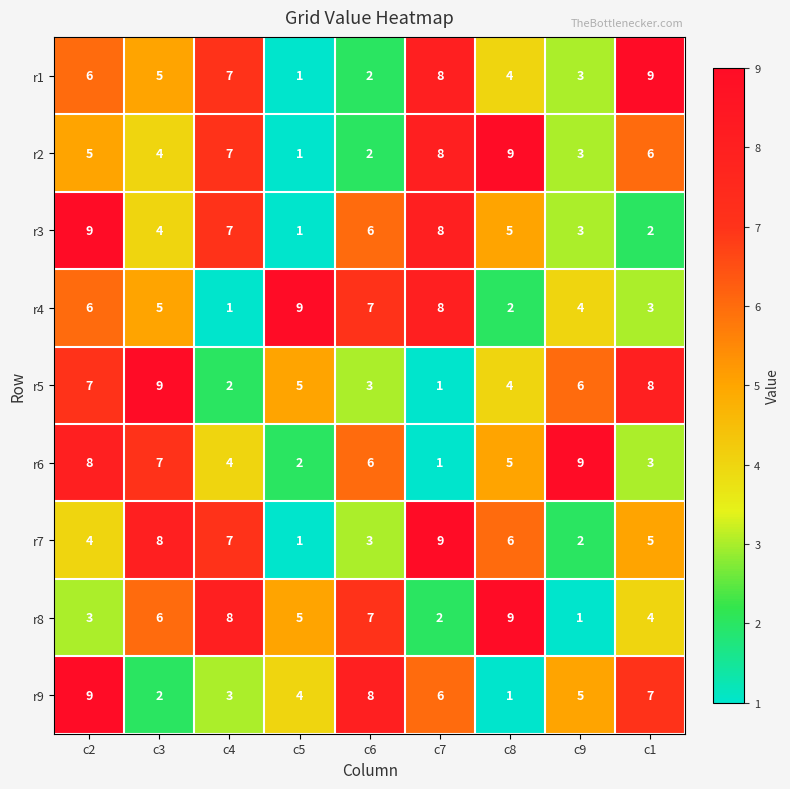

How many r4 values are between 3 and 7?

5